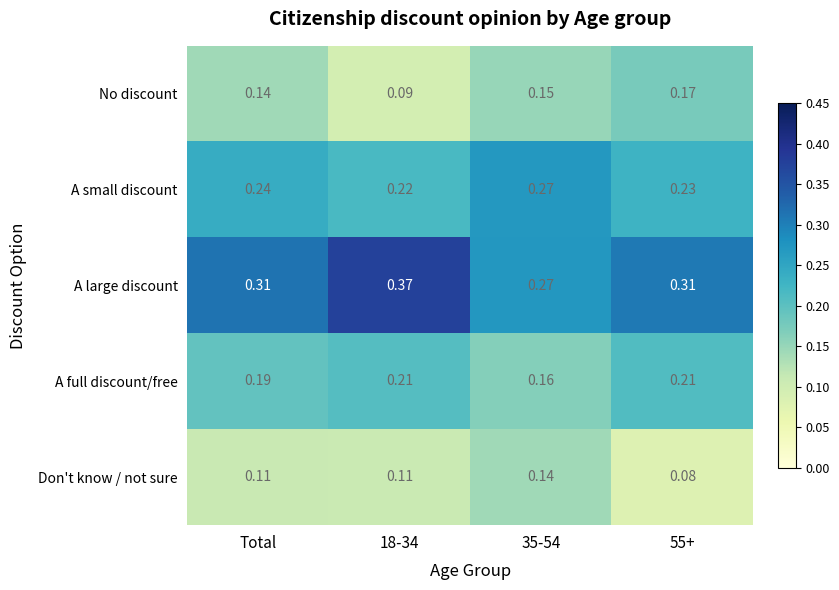

Which series has the largest total across all categories?

A large discount